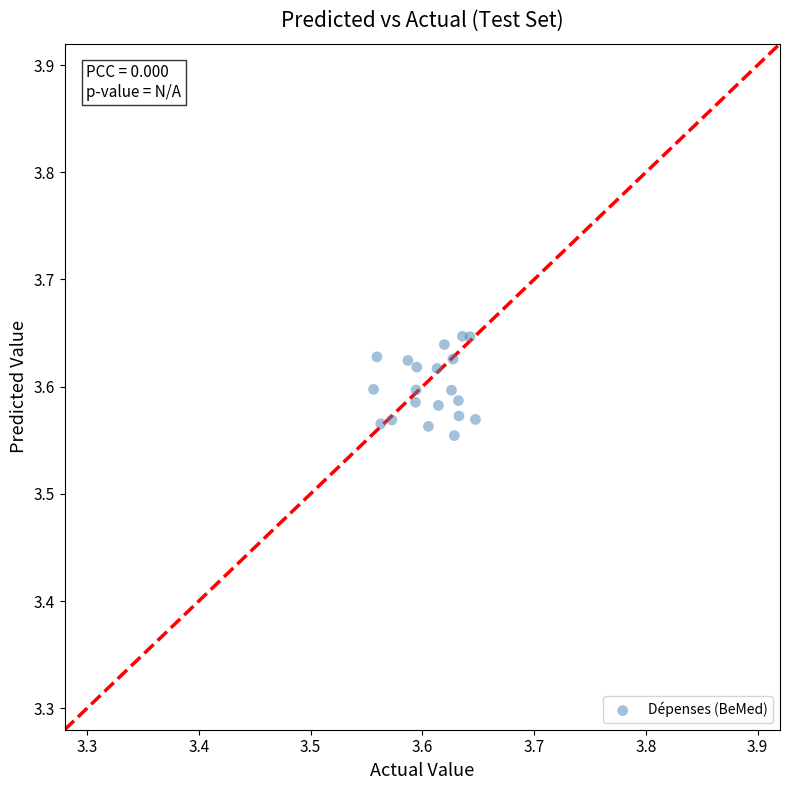

How many points are shown in the scatter plot?

20